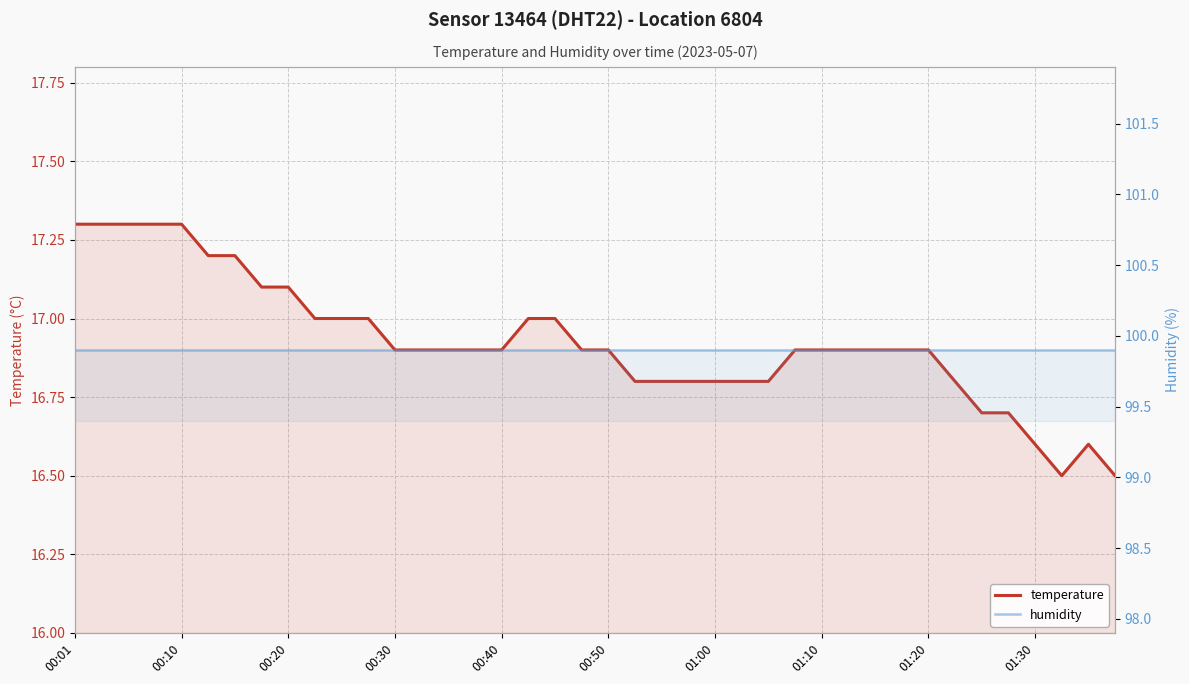

Reading left to right, list all the values displayed in this chart.

temperature: 17.3	17.3	17.3	17.3	17.3	17.2	17.2	17.1	17.1	17.0	17.0	17.0	16.9	16.9	16.9	16.9	16.9	17.0	17.0	16.9	16.9	16.8	16.8	16.8	16.8	16.8	16.8	16.9	16.9	16.9	16.9	16.9	16.9	16.8	16.7	16.7	16.6	16.5	16.6	16.5
humidity: 99.9	99.9	99.9	99.9	99.9	99.9	99.9	99.9	99.9	99.9	99.9	99.9	99.9	99.9	99.9	99.9	99.9	99.9	99.9	99.9	99.9	99.9	99.9	99.9	99.9	99.9	99.9	99.9	99.9	99.9	99.9	99.9	99.9	99.9	99.9	99.9	99.9	99.9	99.9	99.9